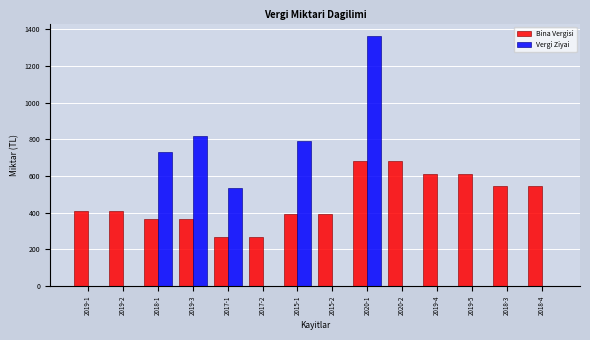

Reading left to right, what are all the values shown in this chart?

Bina Vergisi: 2019-1=408	2019-2=408	2018-1=365	2019-3=365	2017-1=268	2017-2=268	2015-1=394	2015-2=394	2020-1=681	2020-2=681	2019-4=612	2019-5=612	2018-3=547	2018-4=547
Vergi Ziyai: 2019-1=0	2019-2=0	2018-1=730	2019-3=816	2017-1=536	2017-2=0	2015-1=788	2015-2=0	2020-1=1362	2020-2=0	2019-4=0	2019-5=0	2018-3=0	2018-4=0